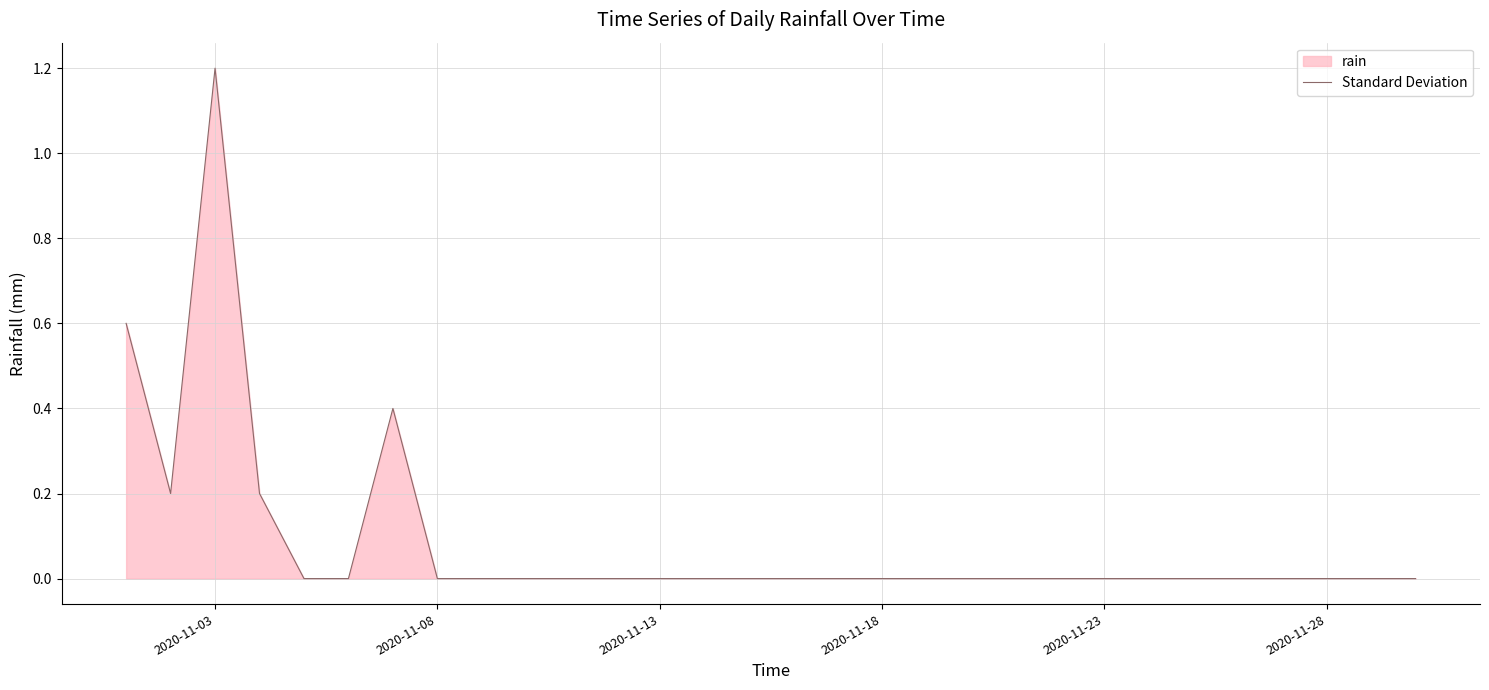

At which category does the data reach its first local peak?

2020-11-03